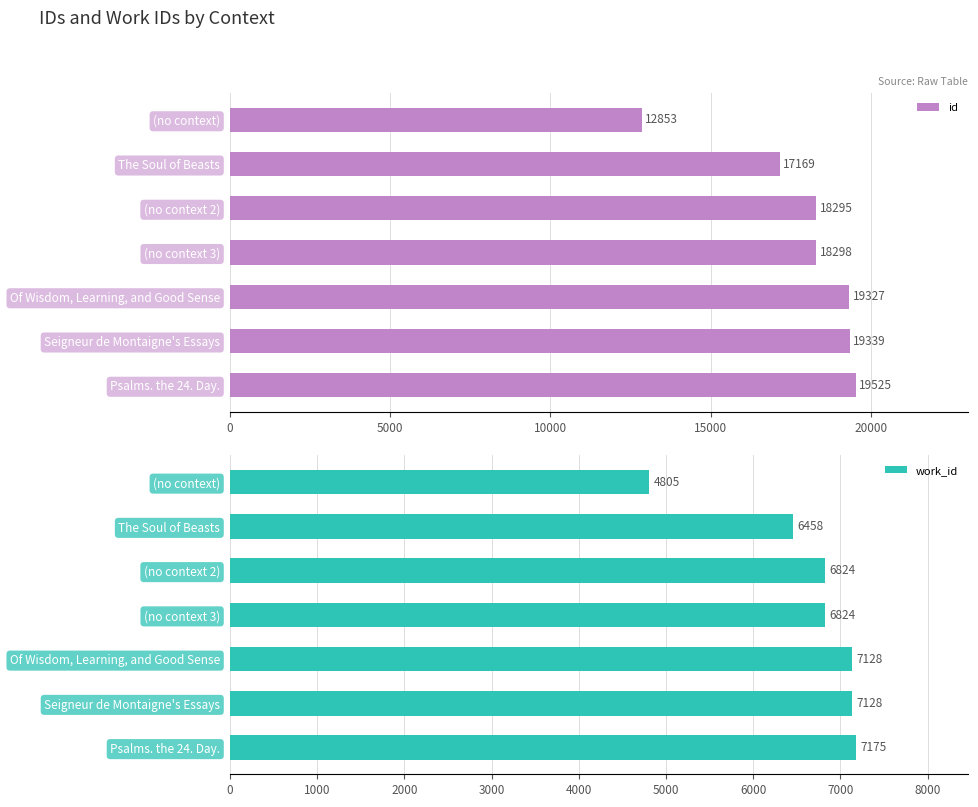

What is the maximum value for id?

19525